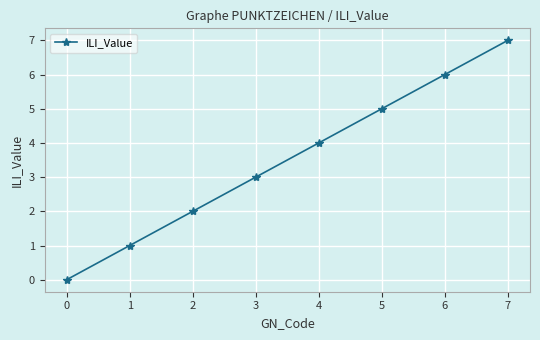

Does the chart display data point markers on the line(s)?

Yes